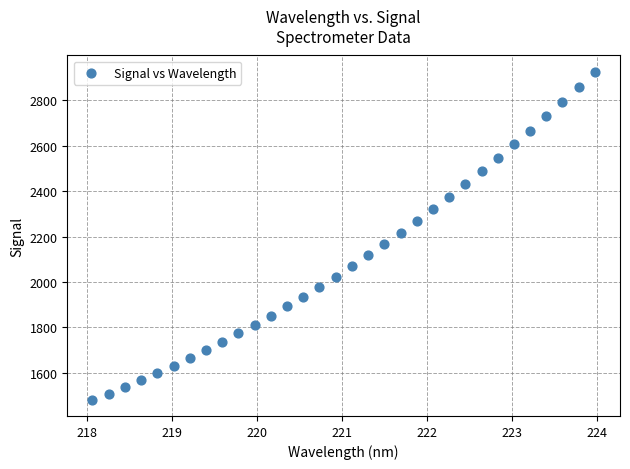

What is the range of X values (max minus min)?

5.9